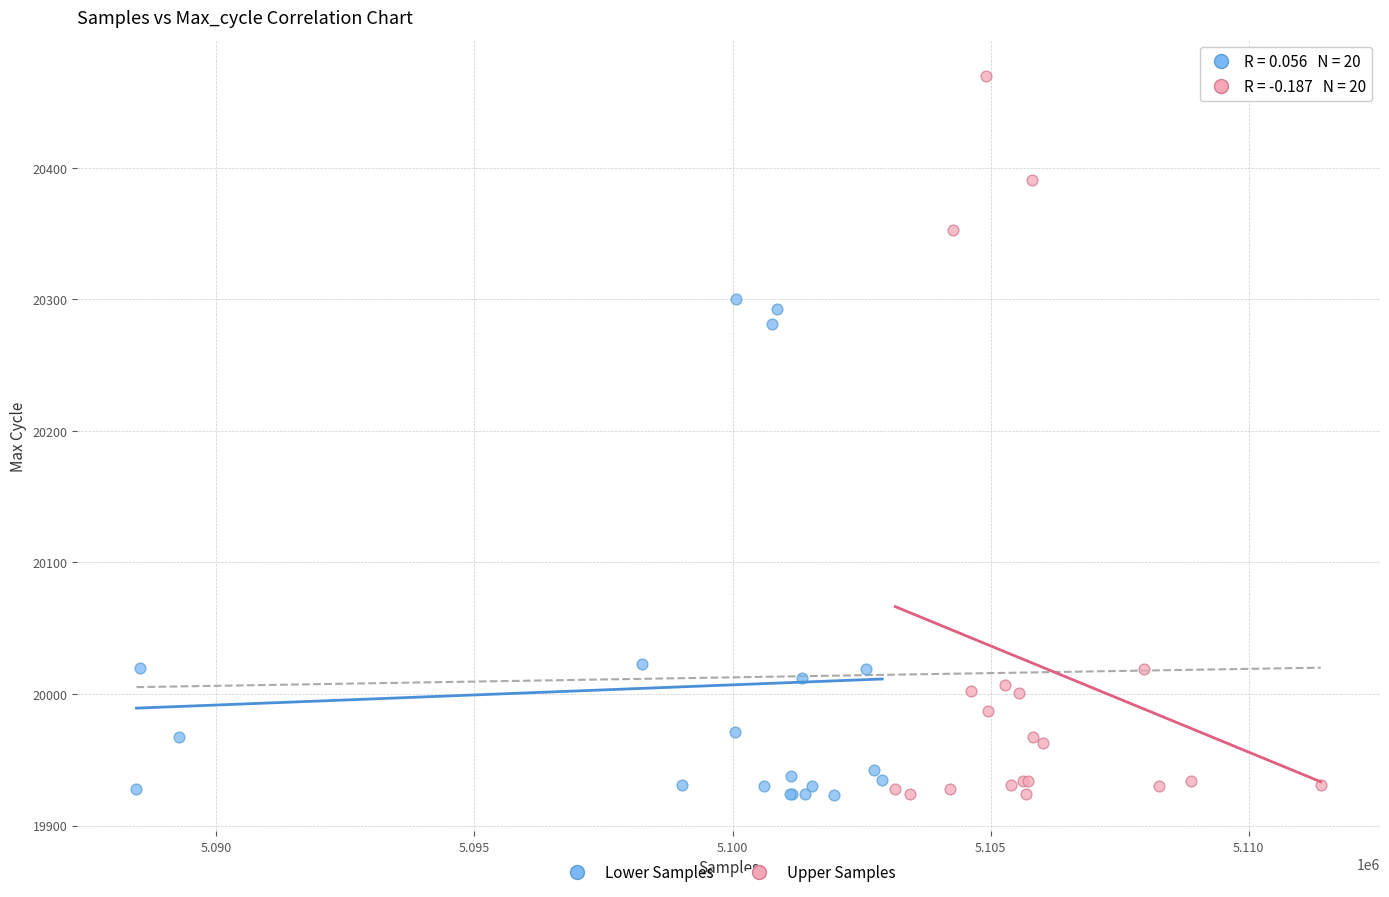

Which series has the largest Y range (max minus min)?

Upper Samples